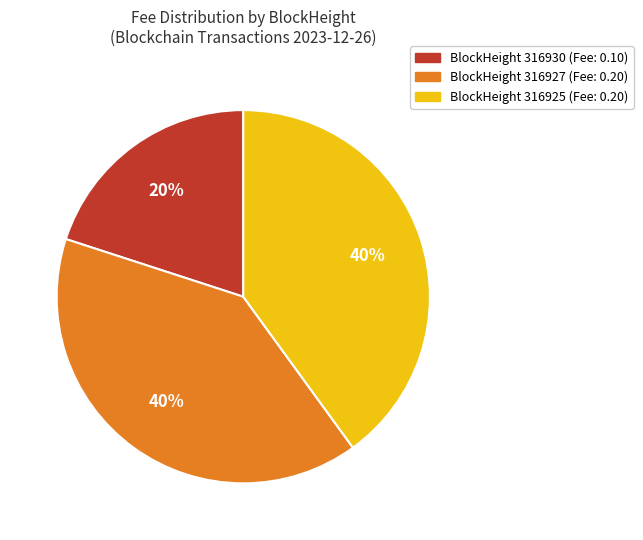

Is there a majority slice in this chart?

No